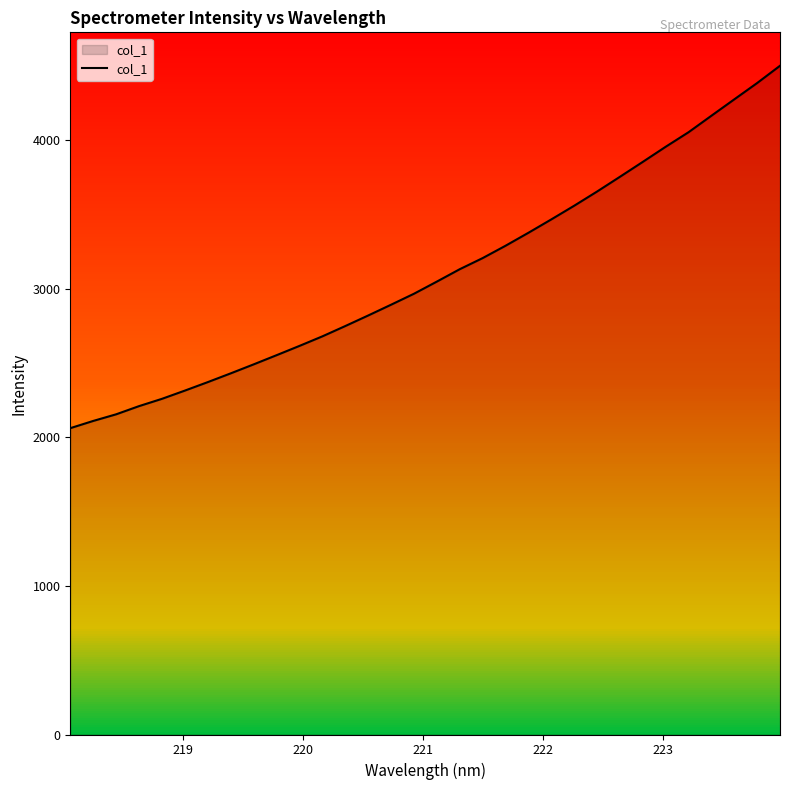

The value at 15 is 1614.6. True or false?

False